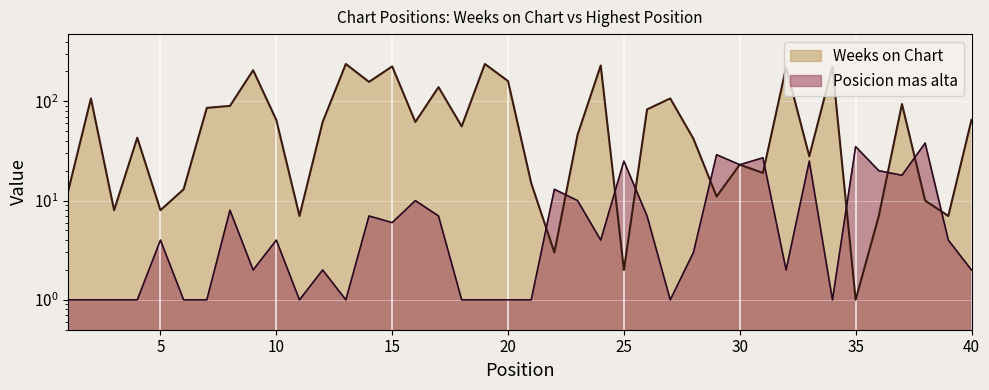

Reading left to right, extract all data points from this chart.

Weeks on Chart: 12	107	8	43	8	13	86	90	206	65	7	62	238	157	225	62	139	56	238	160	15	3	46	230	2	83	107	42	11	23	19	220	28	224	1	7	94	10	7	65
Posicion mas alta: 1	1	1	1	4	1	1	8	2	4	1	2	1	7	6	10	7	1	1	1	1	13	10	4	25	7	1	3	29	23	27	2	25	1	35	20	18	38	4	2